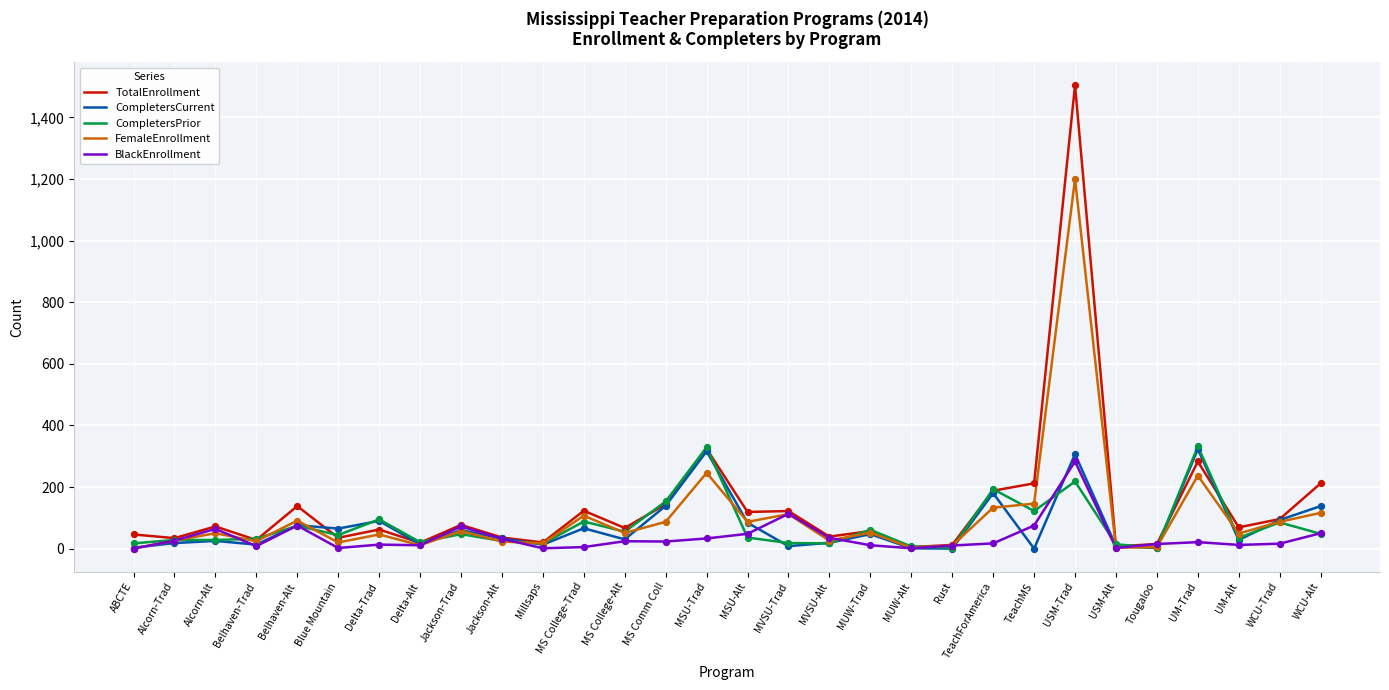

Is the value of CompletersCurrent at Millsaps greater than the value of CompletersPrior at Jackson-Trad?

No